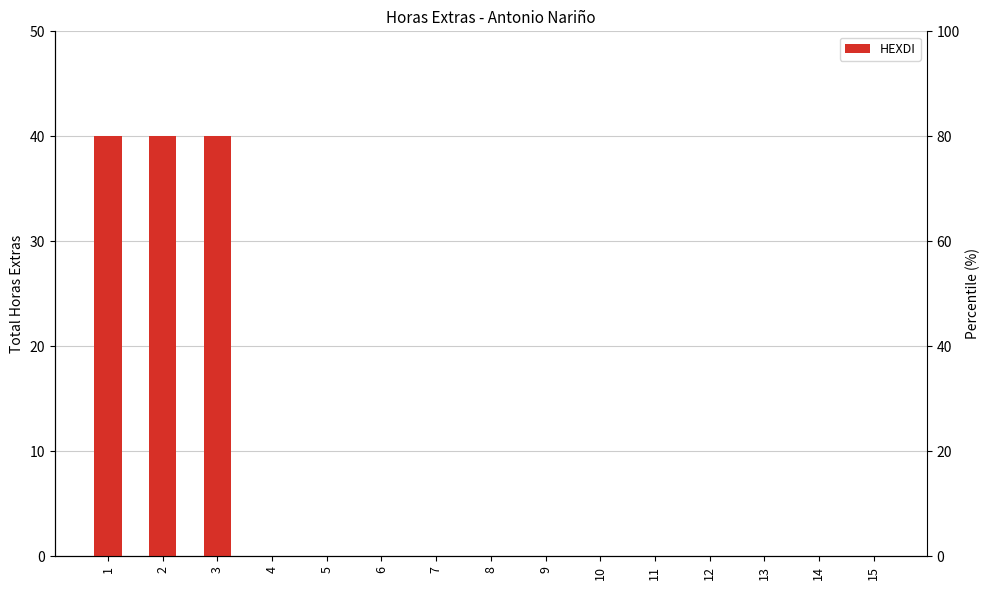

How many values exceed 0?

3